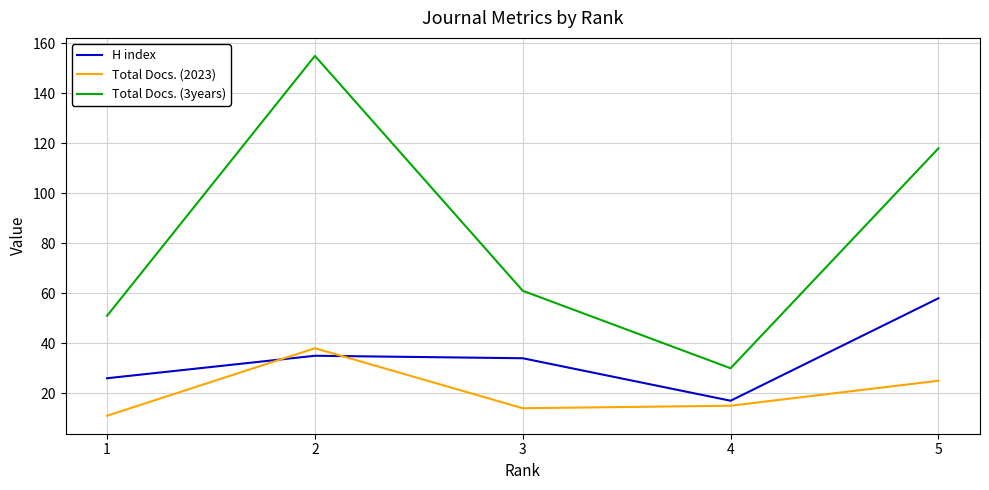

List the series in order of their overall mean, highest first.

Total Docs. (3years), H index, Total Docs. (2023)